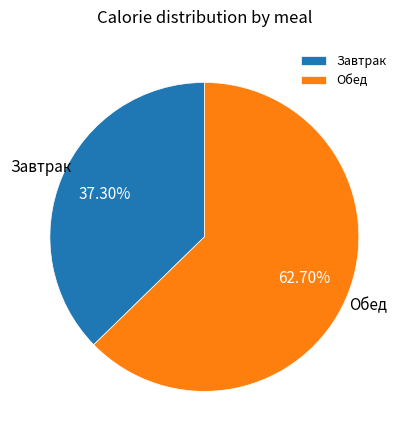

Which slice represents more than half of the pie?

Обед